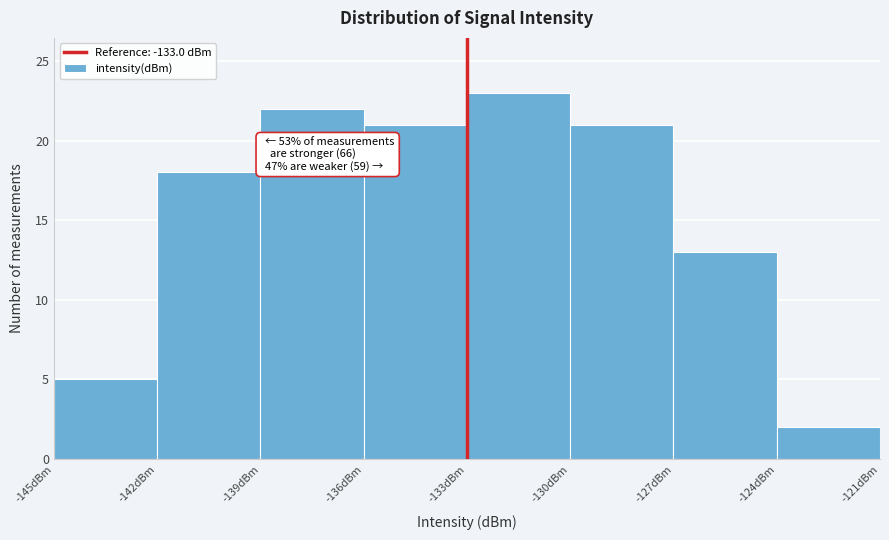

Which range on the x-axis has the tallest bar?

-133 to -130